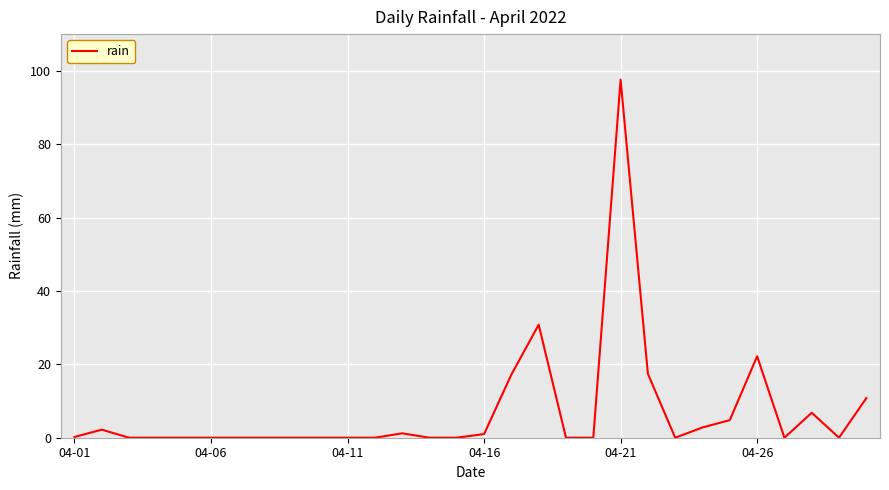

What is the maximum value shown in the chart?

97.6